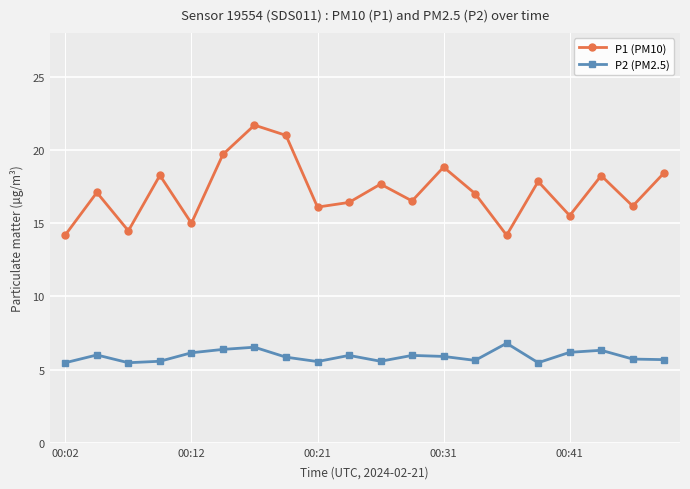

What is the sum of all P1 (PM10) values?

344.4